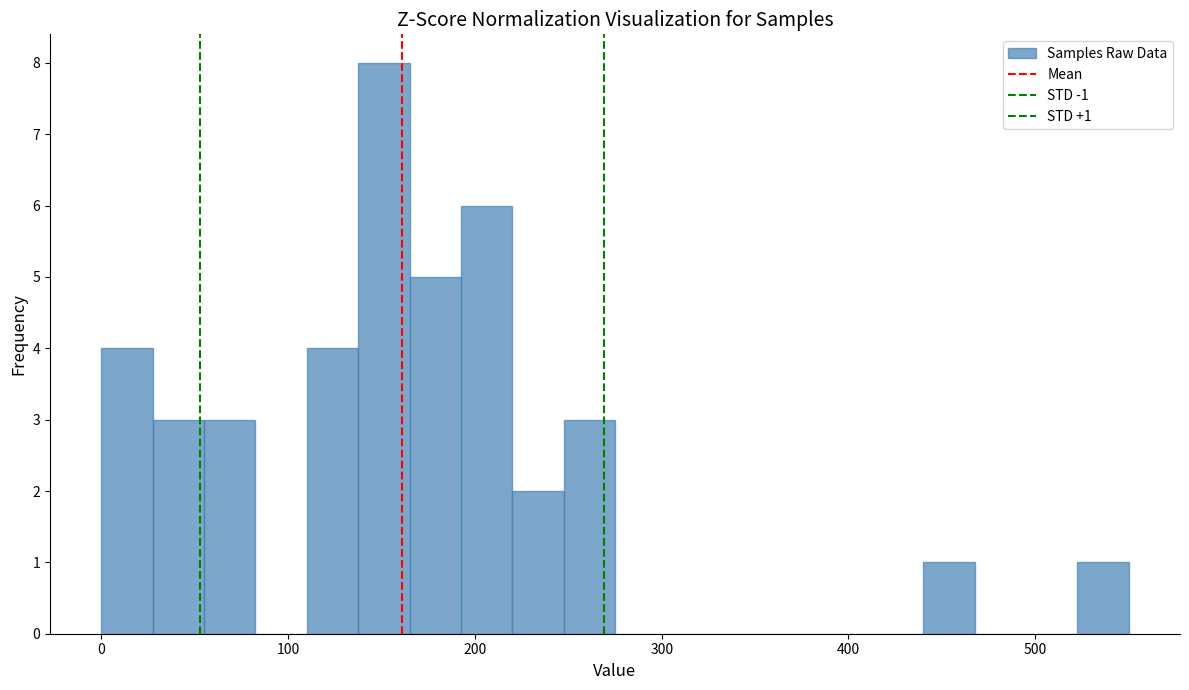

Around what value on the x-axis is the tallest bar? Give the approximate position of its centre, as read against the axis.

150